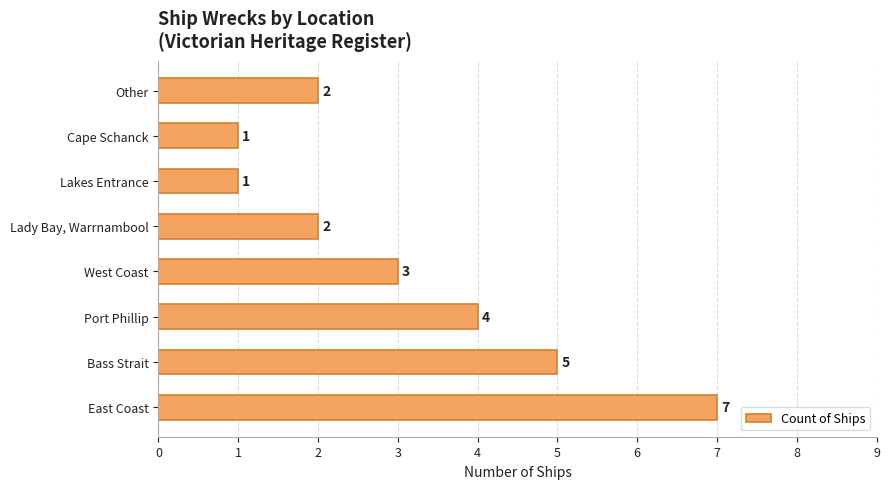

The value at East Coast is 4. True or false?

False